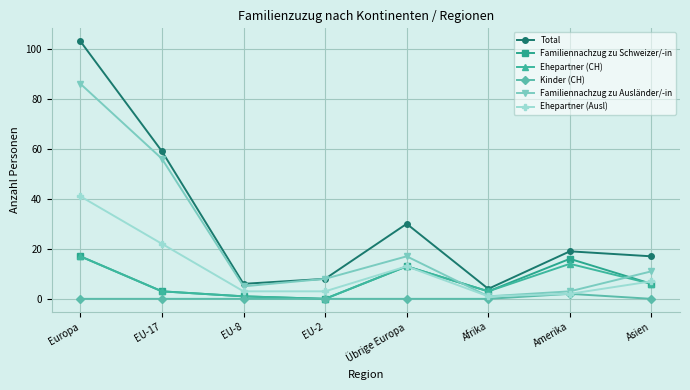

Which series changed the most between Europa and EU-8?

Total